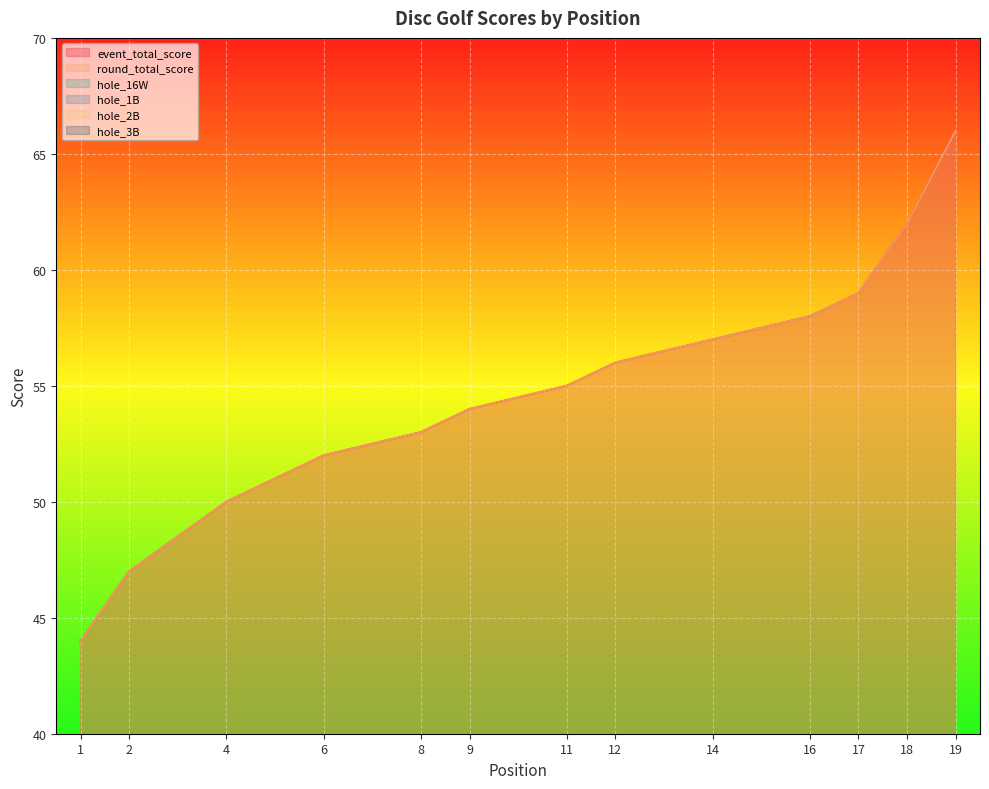

Which has a higher value, 1 or 19?

19